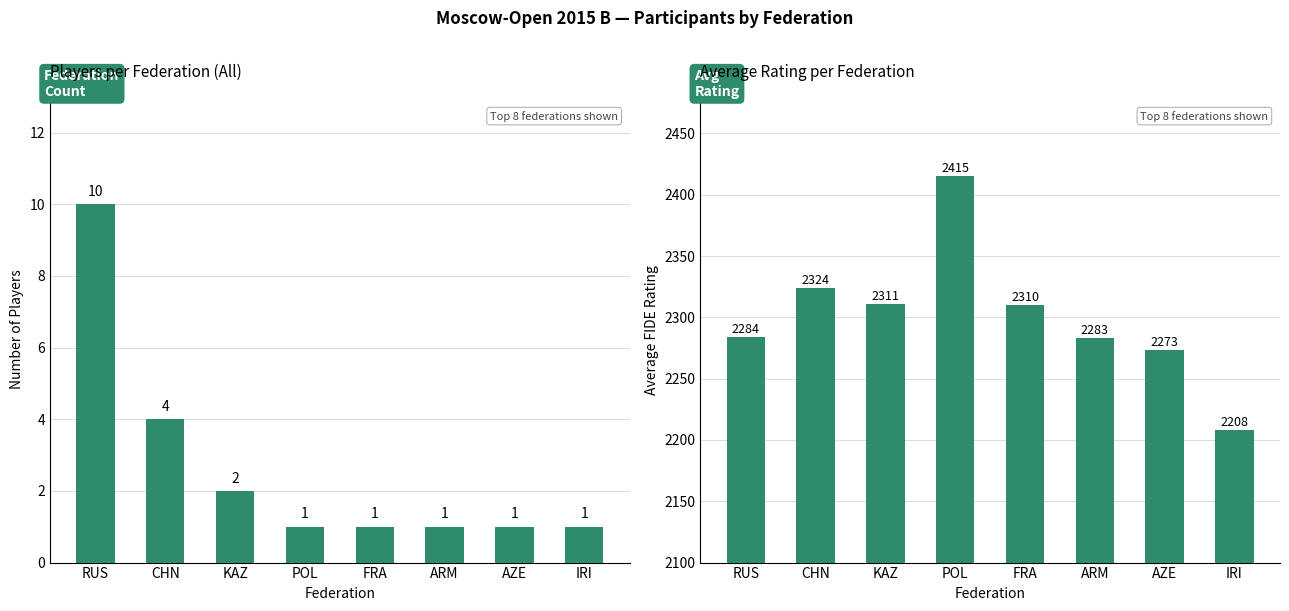

How many groups of bars are there?

8